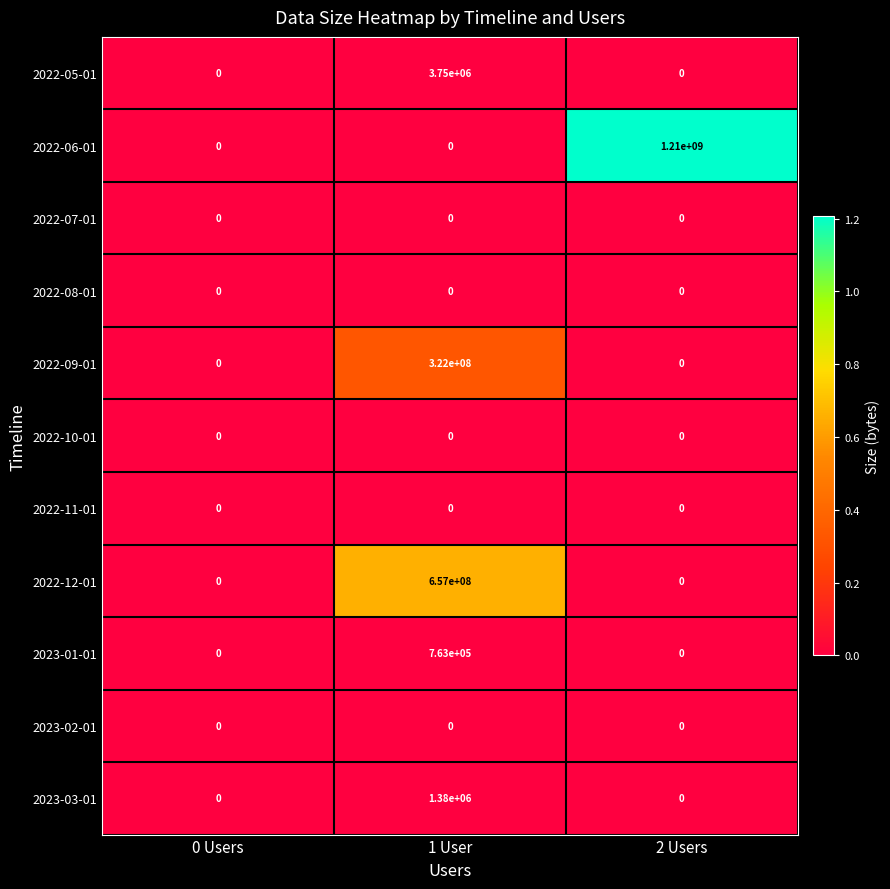

Is it true that 2022-09-01 equals 0 at 0 Users?

True